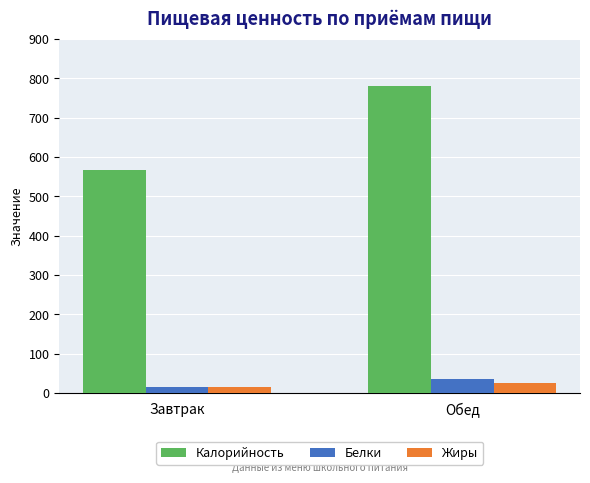

How many bars are there in total?

6